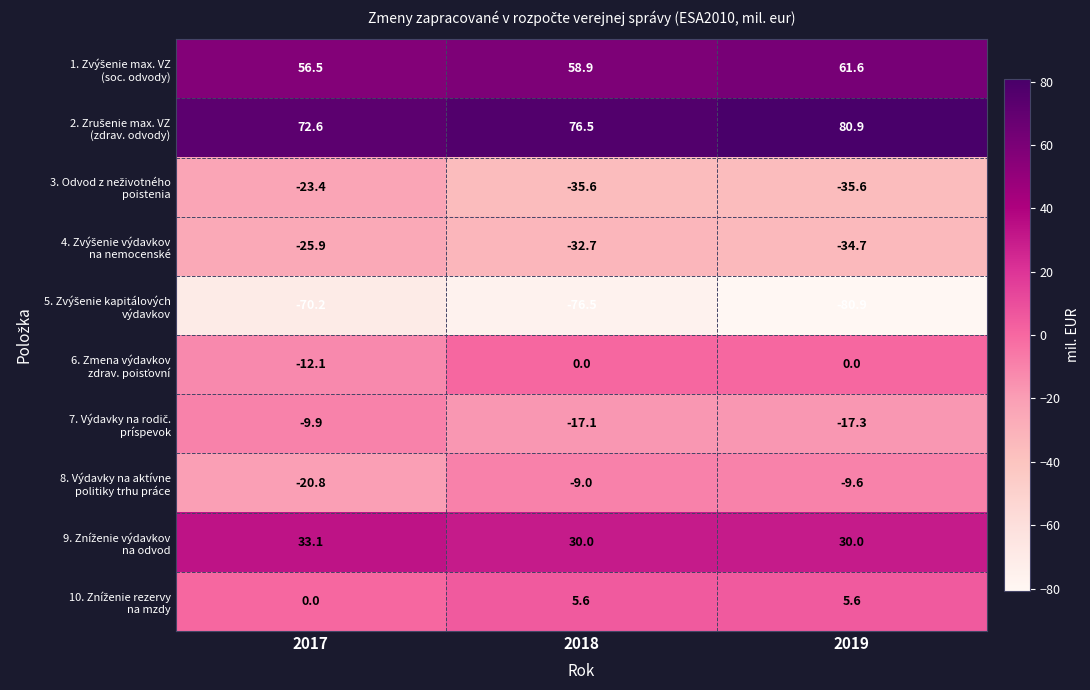

At which category is the sum across all series the highest?

2018